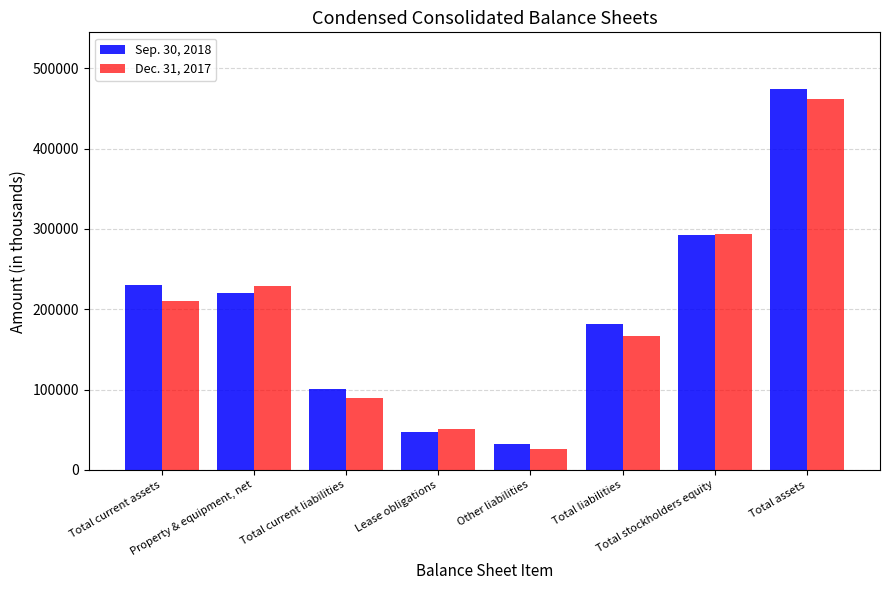

What is the average value of the Dec. 31, 2017 series?

191218